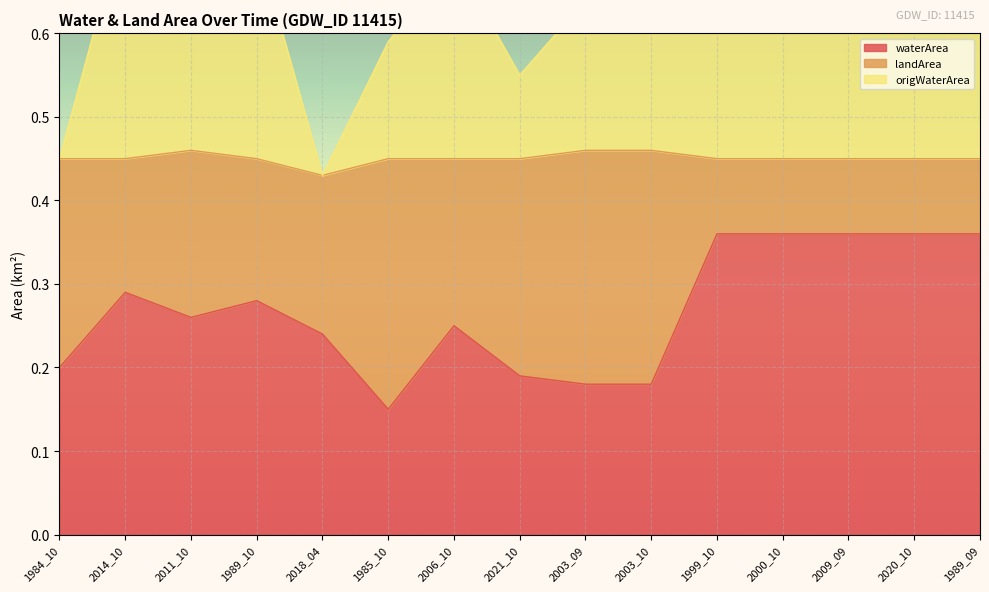

How many waterArea values are between 0 and 1?

15